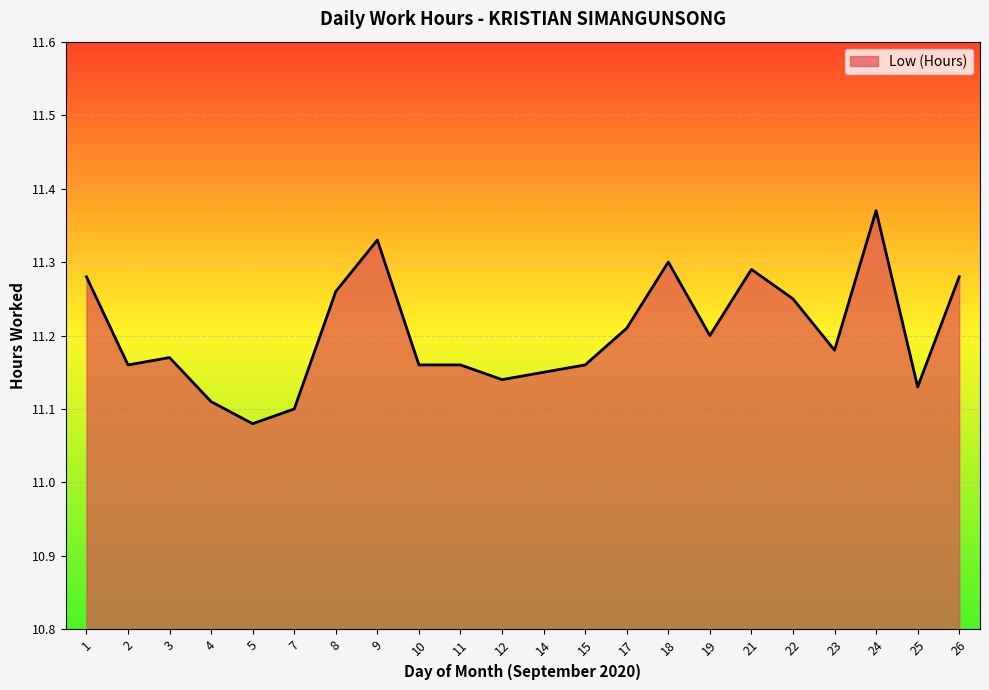

How many series are shown in this chart?

1